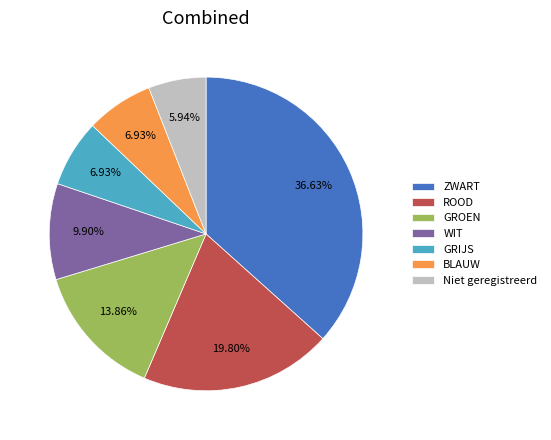

Between BLAUW and WIT, which is larger?

WIT